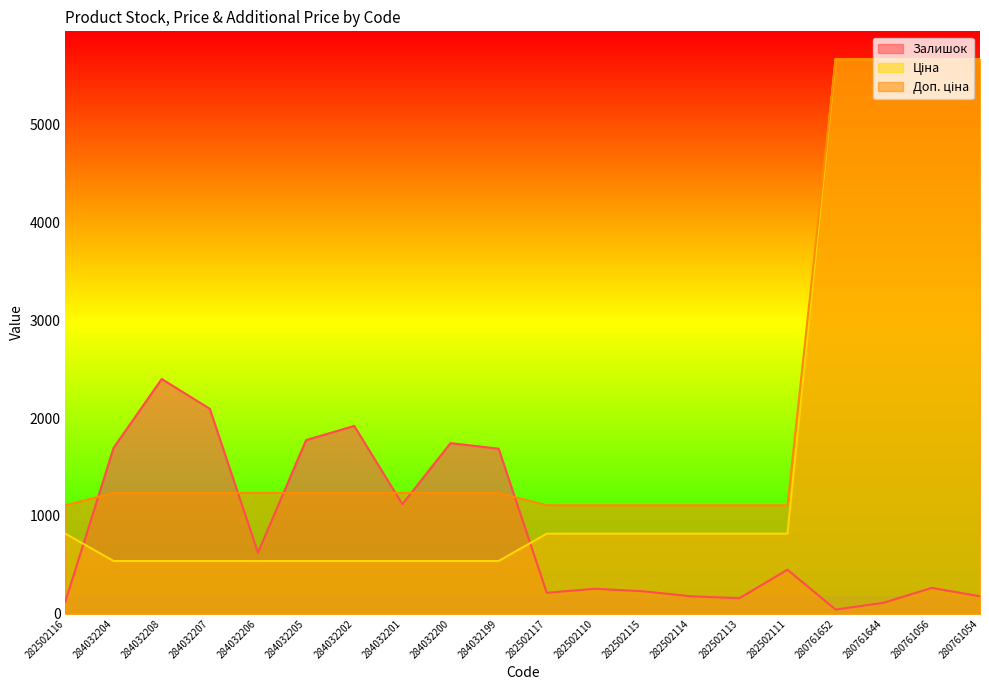

Rank the series by their average value, from lowest to highest.

Залишок, Ціна, Доп. ціна